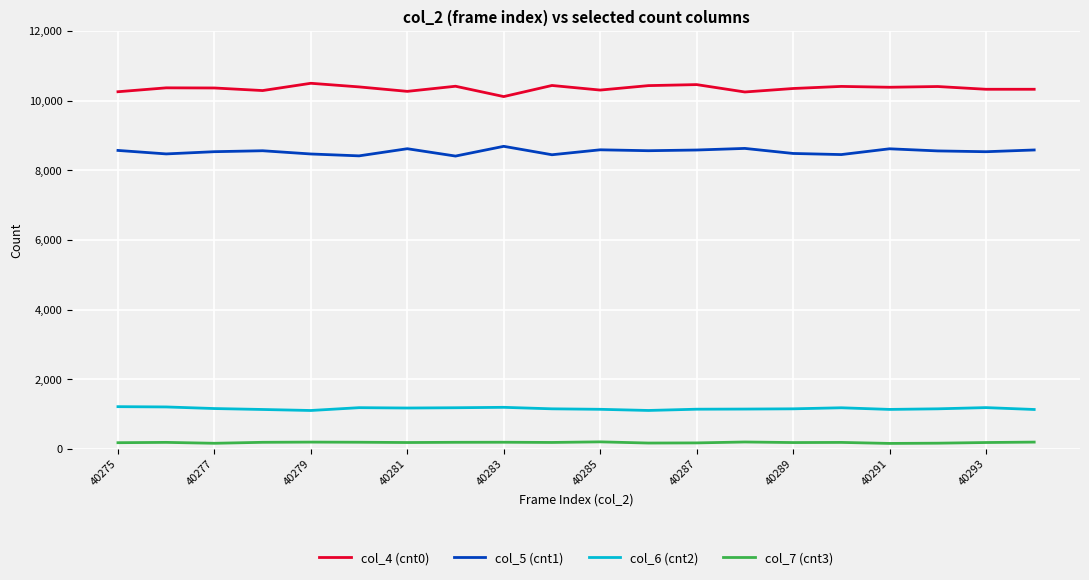

True or false: col_7 (cnt3) and col_4 (cnt0) cross at least once.

False